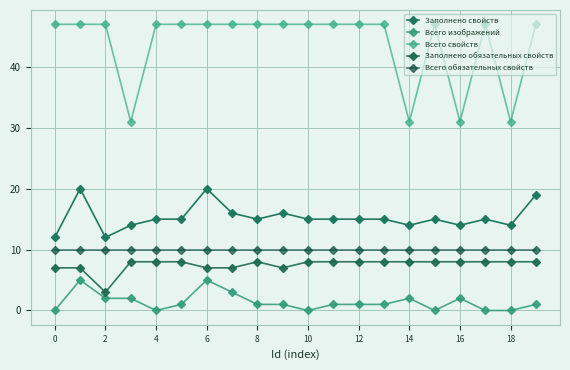

What is the greatest value displayed?

47